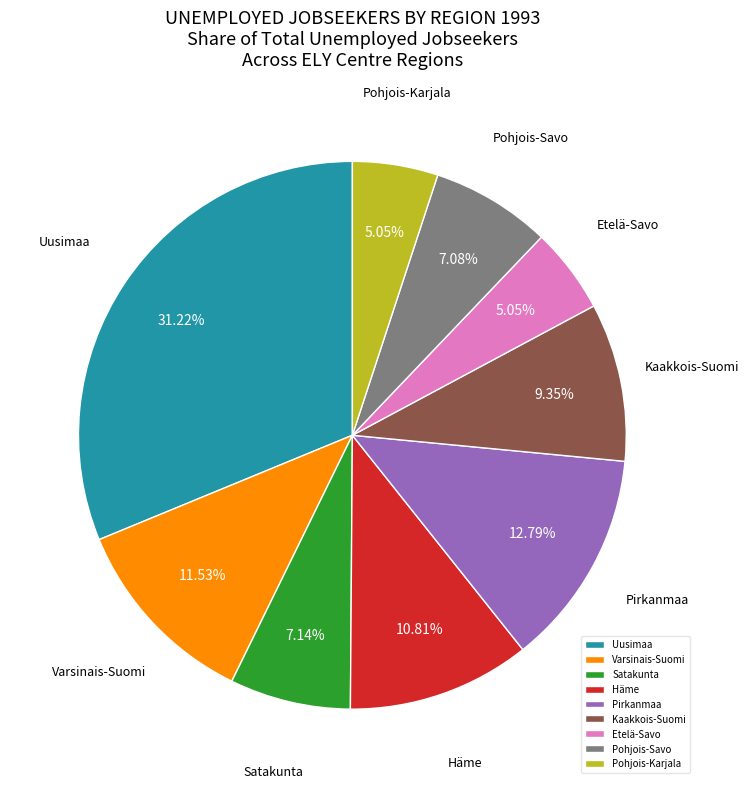

Combined, do Satakunta and Pirkanmaa account for over 50%?

No